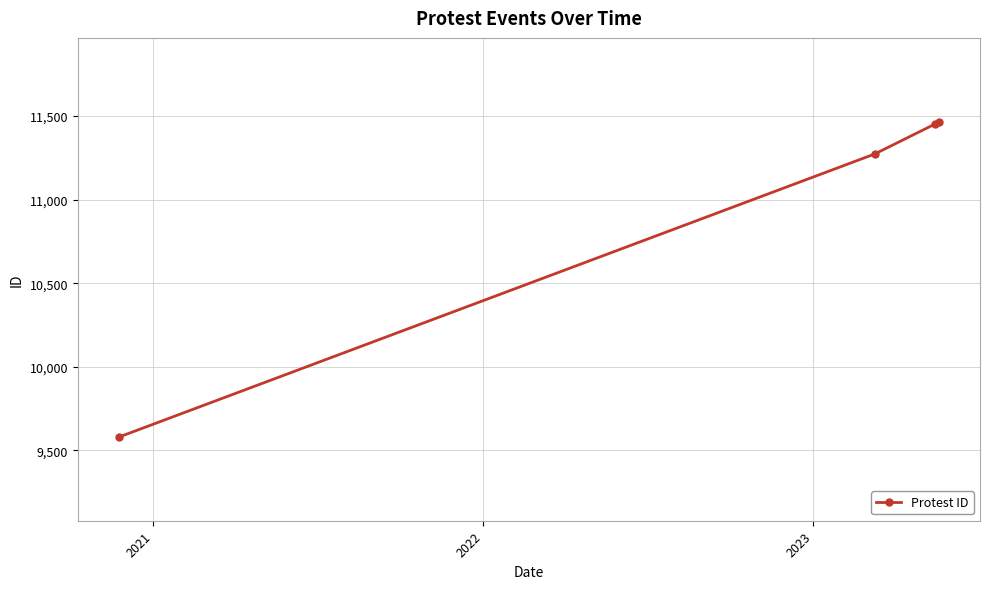

What is the difference between the second highest and second lowest values?

180